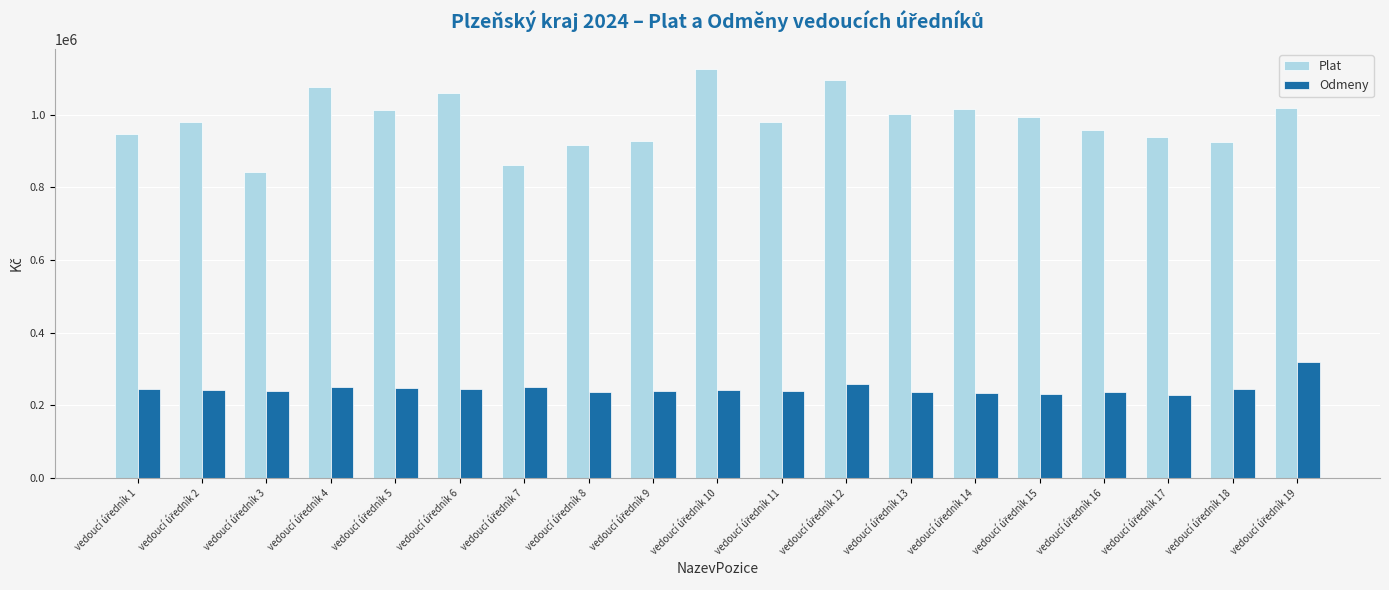

List the series in order of their peak value, lowest first.

Odmeny, Plat